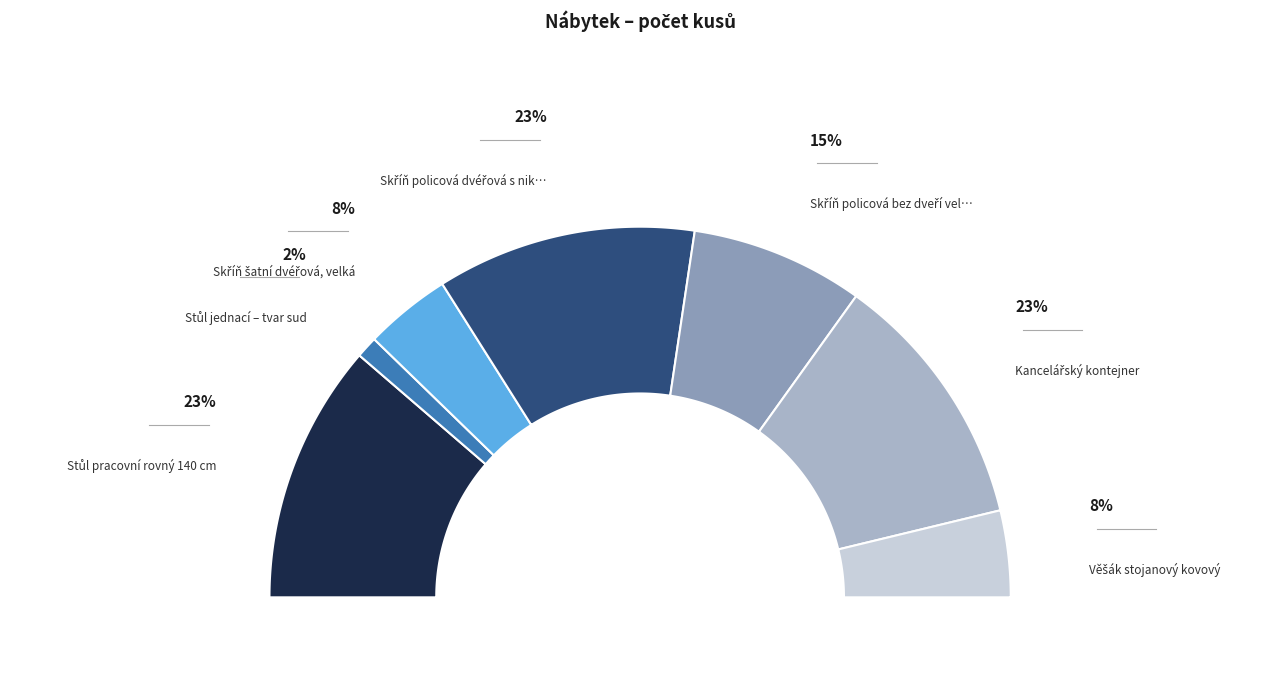

Between Skříň šatní dvéřová, velká and Skříň policová dvéřová s nikou, which is larger?

Skříň policová dvéřová s nikou